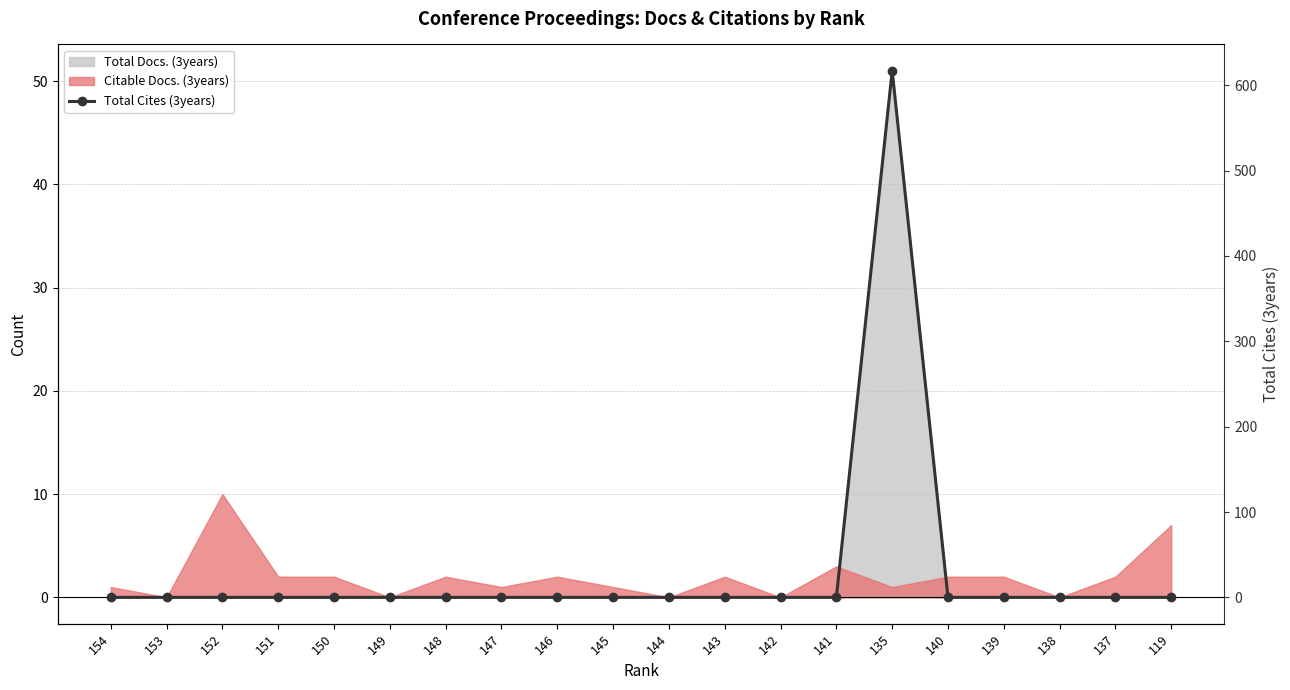

Reading right to left, what are all the values shown in this chart?

119=0	137=0	138=0	139=0	140=0	135=617	141=0	142=0	143=0	144=0	145=0	146=0	147=0	148=0	149=0	150=0	151=0	152=0	153=0	154=0